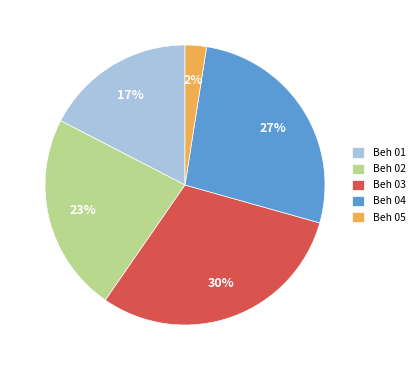

To the nearest percent, what percentage of the pie is Beh 03?

30%